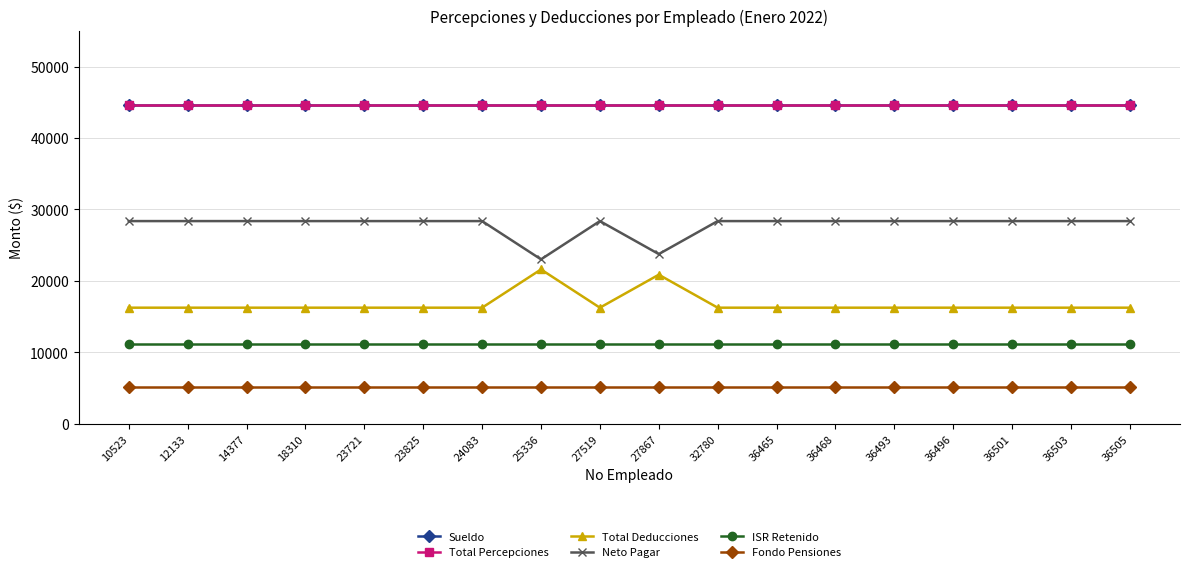

What is the value of the Neto Pagar point at the 16th from the left?

28368.1